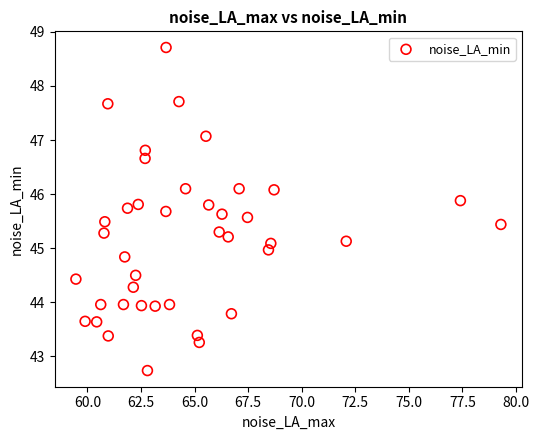

What is the range of X values (max minus min)?

19.8